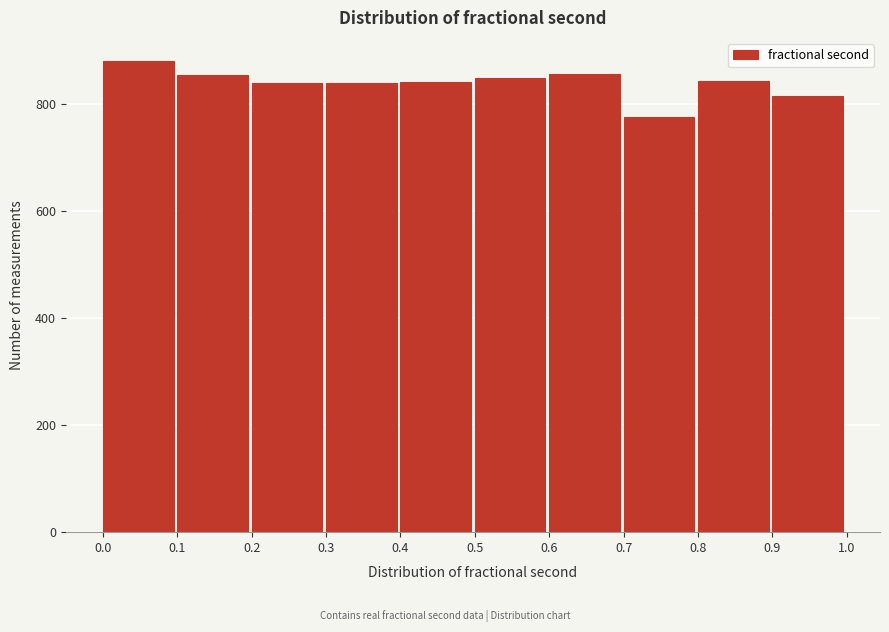

Reading left to right, transcribe this chart: for each bar, give the range it covers on the x-axis and its height. The values are not printed on the chart, so give them approximately, as read against the axis.

0.0 to 0.1: 880
0.1 to 0.2: 860
0.2 to 0.3: 840
0.3 to 0.4: 840
0.4 to 0.5: 840
0.5 to 0.6: 840
0.6 to 0.7: 860
0.7 to 0.8: 780
0.8 to 0.9: 840
0.9 to 1.0: 820